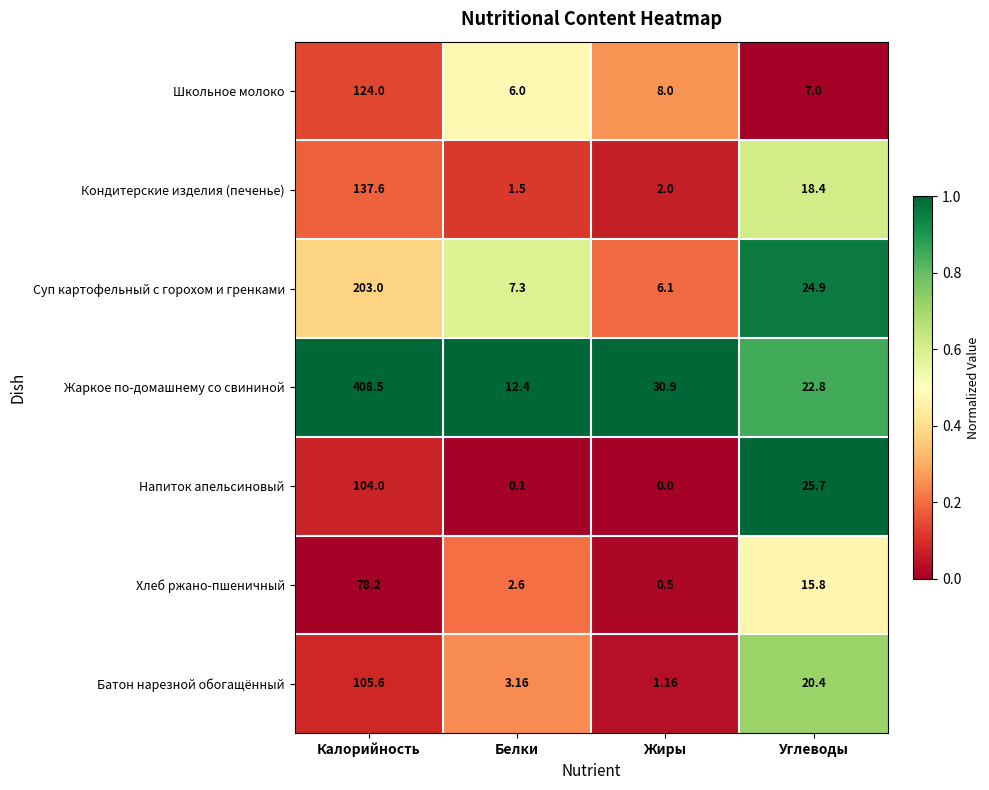

At which category is the sum across all series the highest?

Калорийность